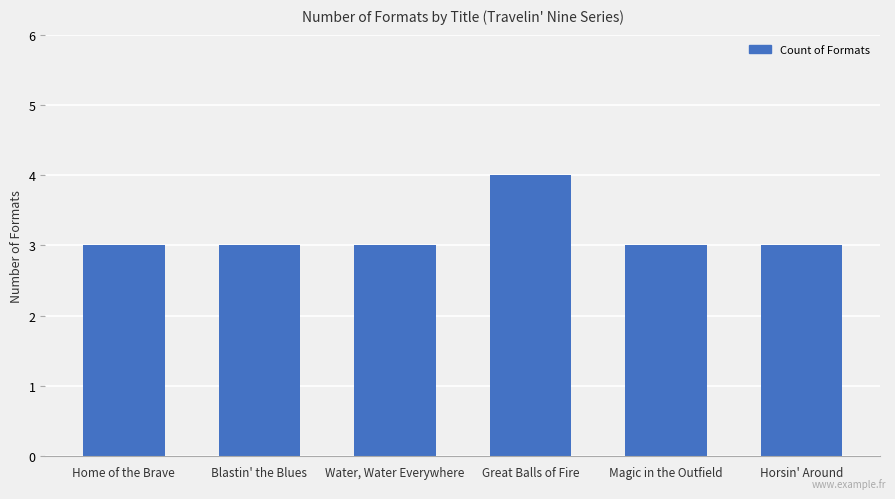

The value at Horsin' Around is 3. True or false?

True